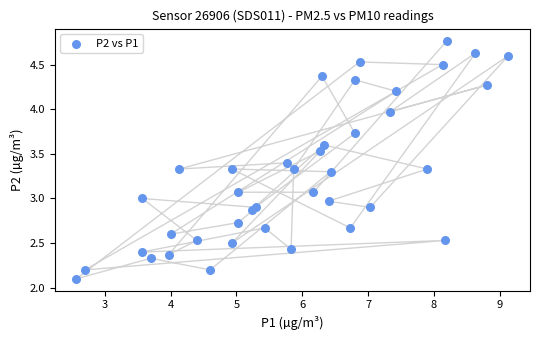

What is the range of X values (max minus min)?

6.6